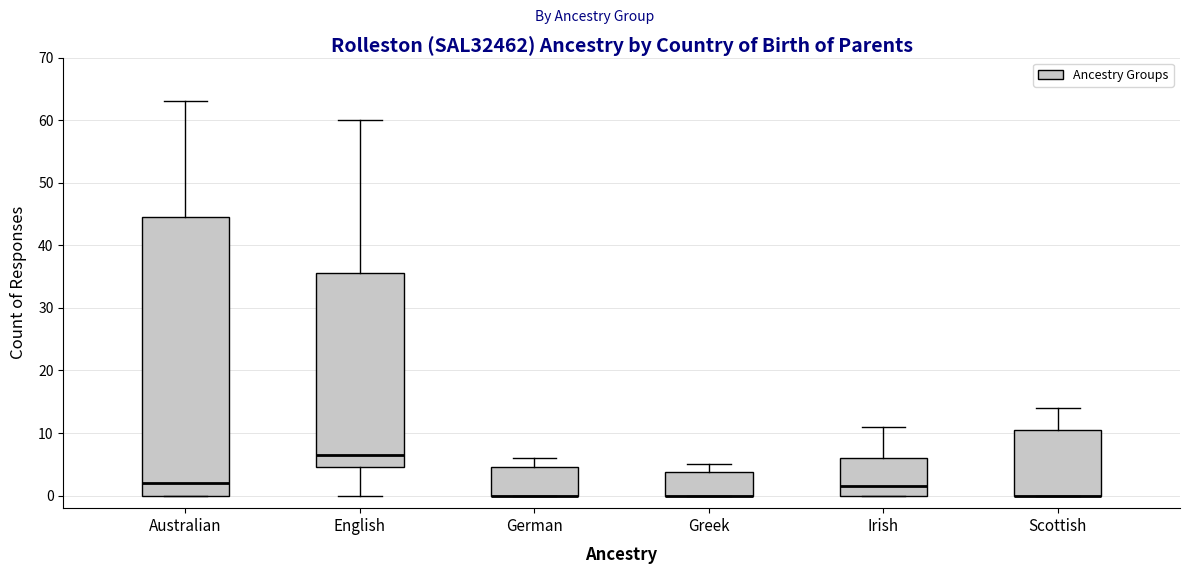

Comparing the boxes themselves (not the whiskers), which one is the tallest?

Australian